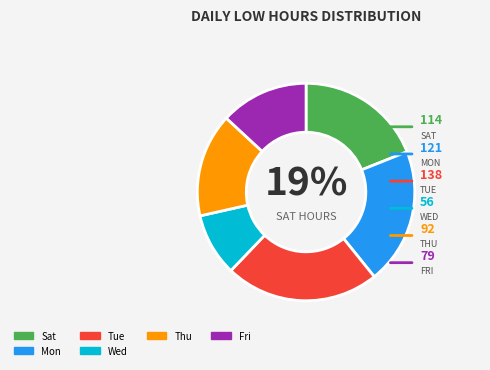

Do Fri and Tue together represent more than half of the pie?

No